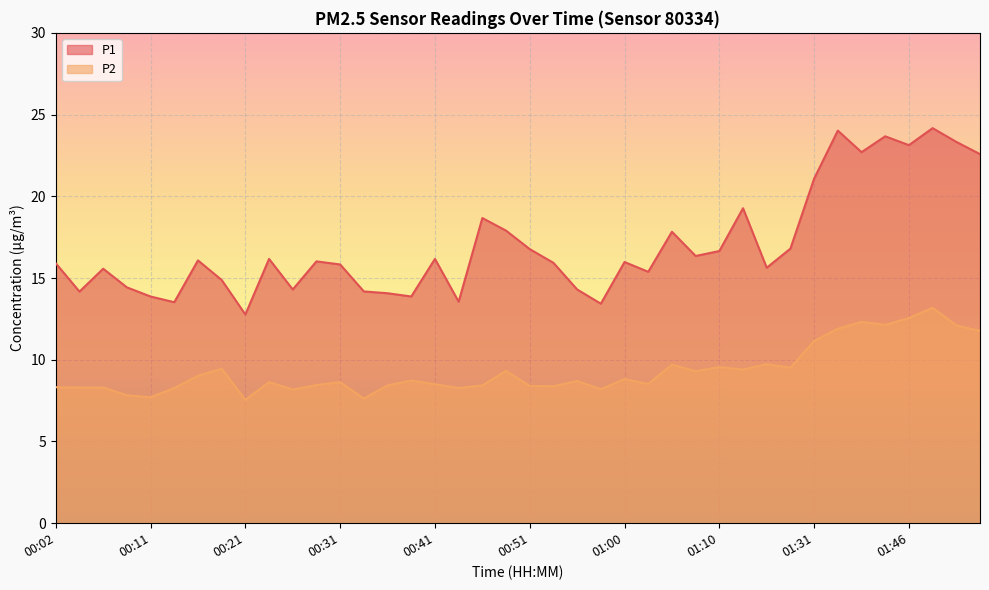

True or false: P1 and P2 intersect in this chart.

False